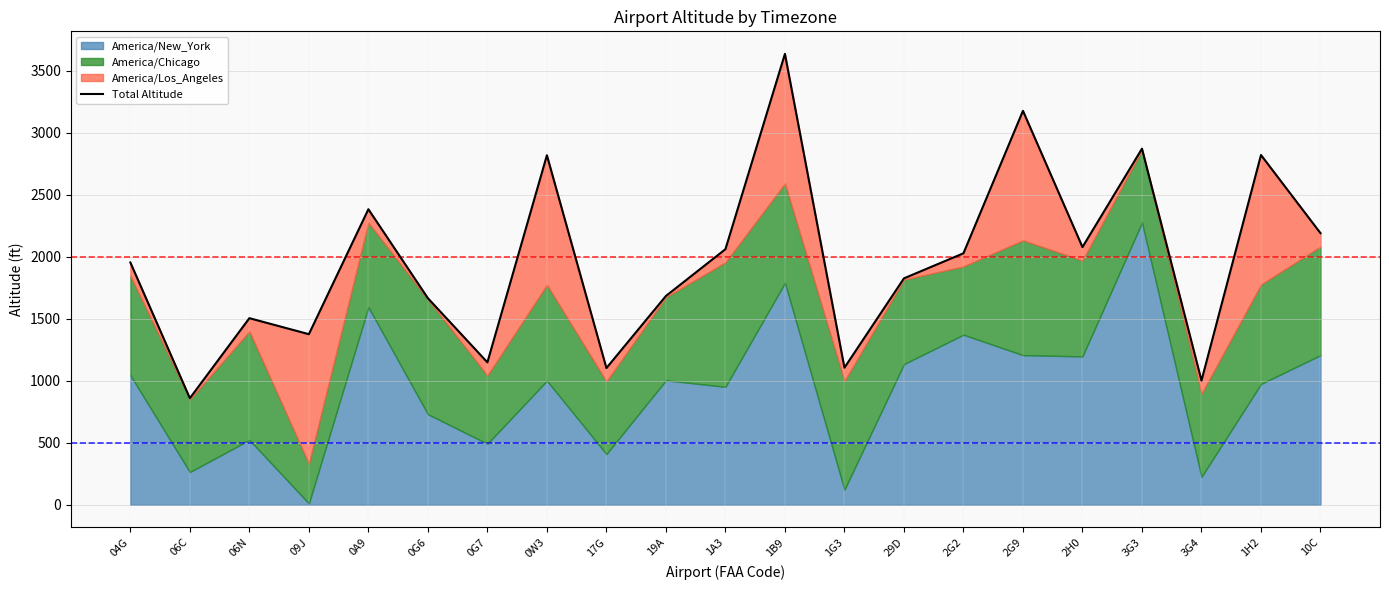

What is the sum of all values?

41270